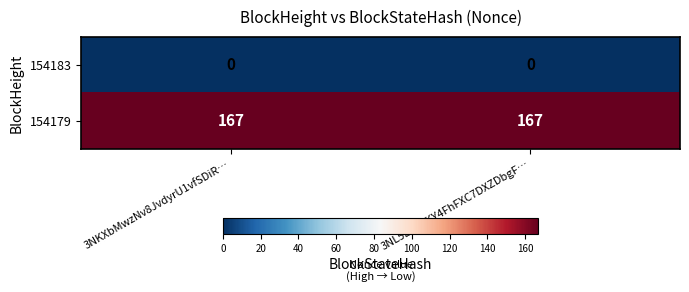

What is the average value of the 154179 series?

167